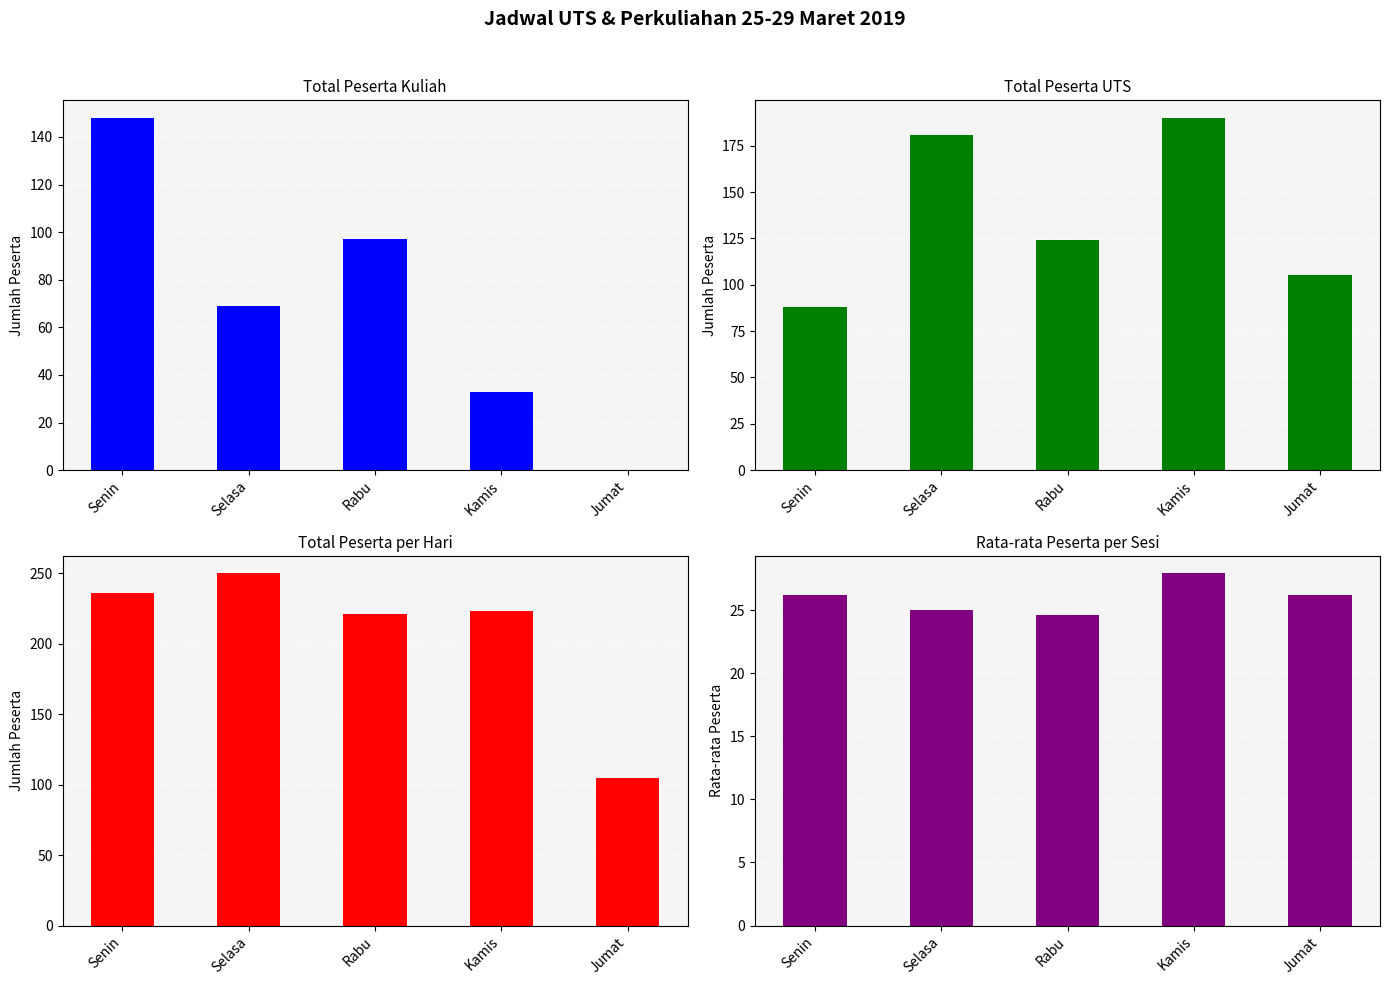

Is the value of UTS at Jumat greater than the value of Rata-rata at Selasa?

Yes